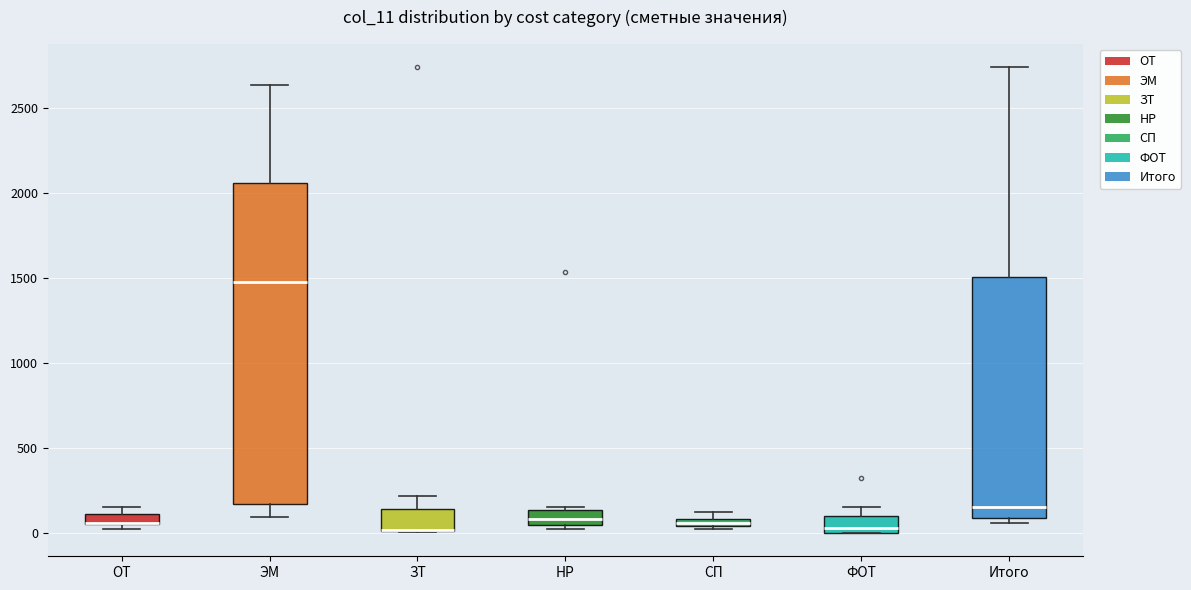

Which box is the tallest, from its lower edge to its upper edge?

ЭМ